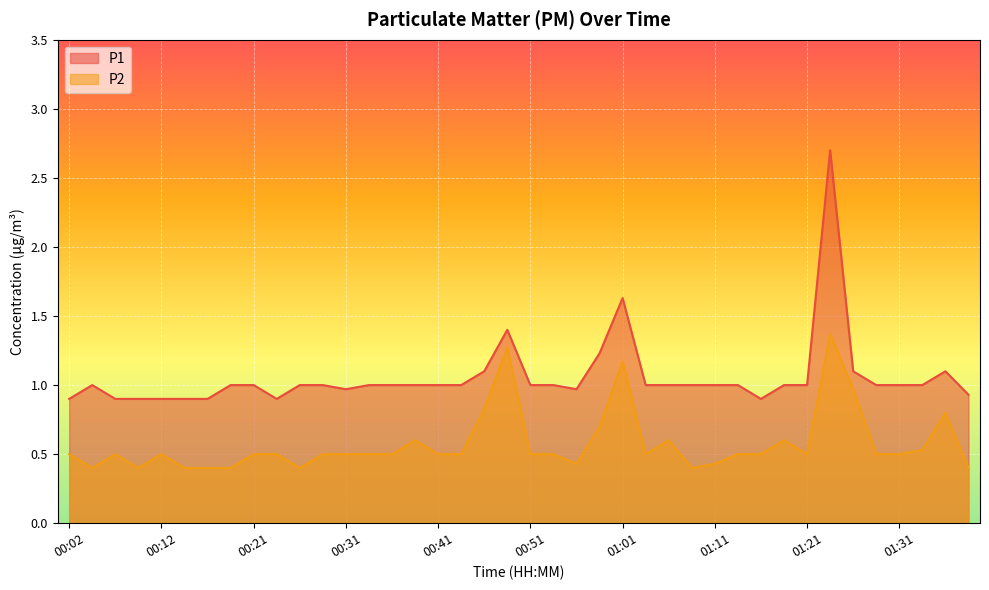

How many lines are shown in the chart?

2